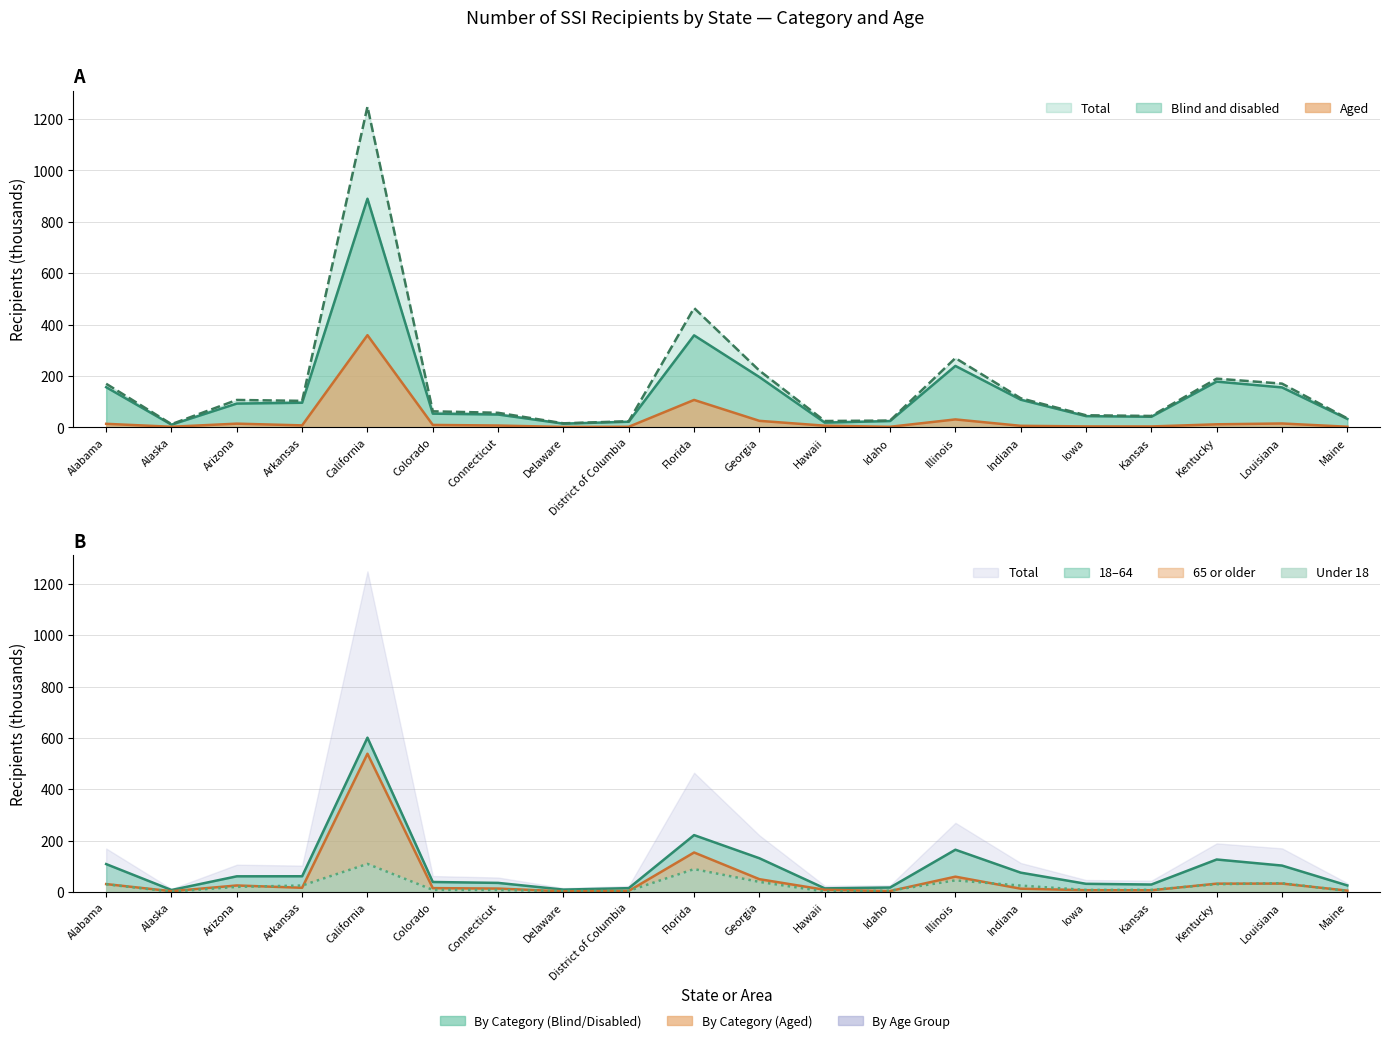

What is the average value of the Aged series?

31.2